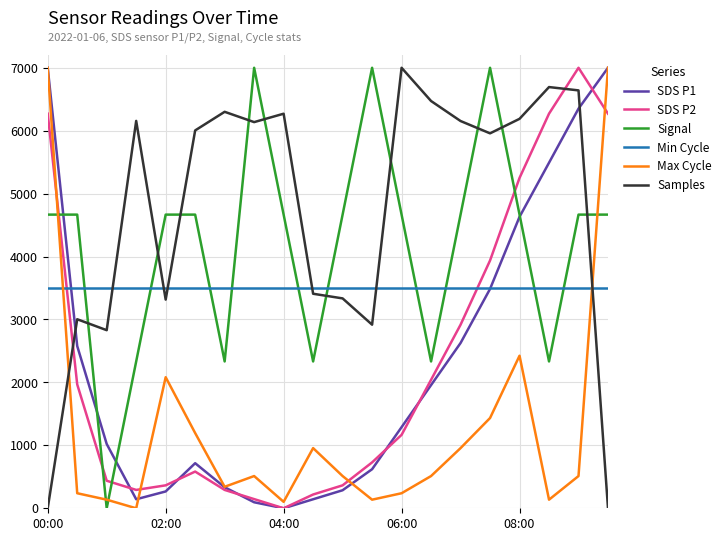

True or false: SDS P2 and Samples intersect in this chart.

True